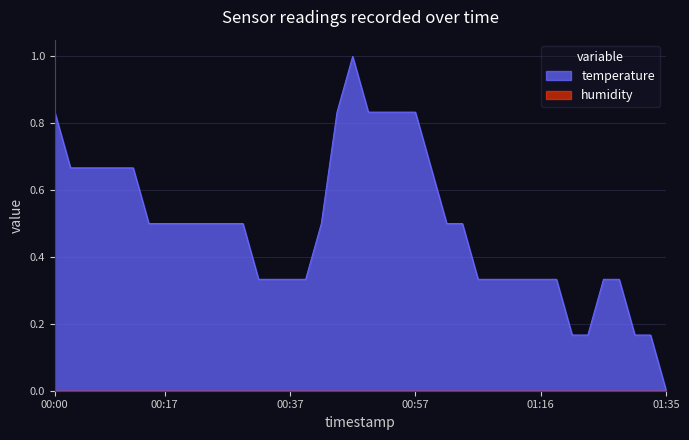

How many values are above zero?

39